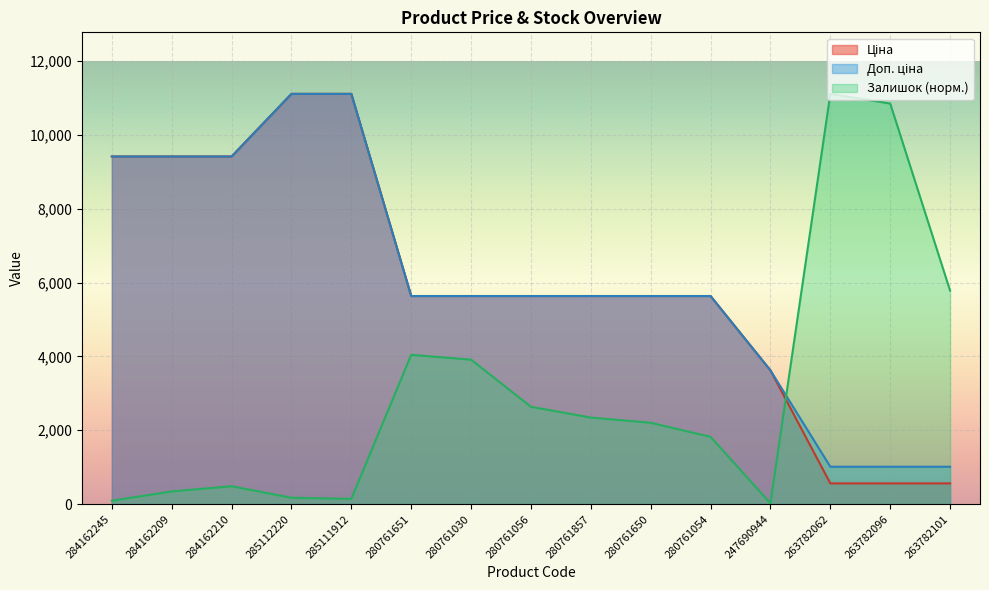

How many categories are shown in the chart?

15